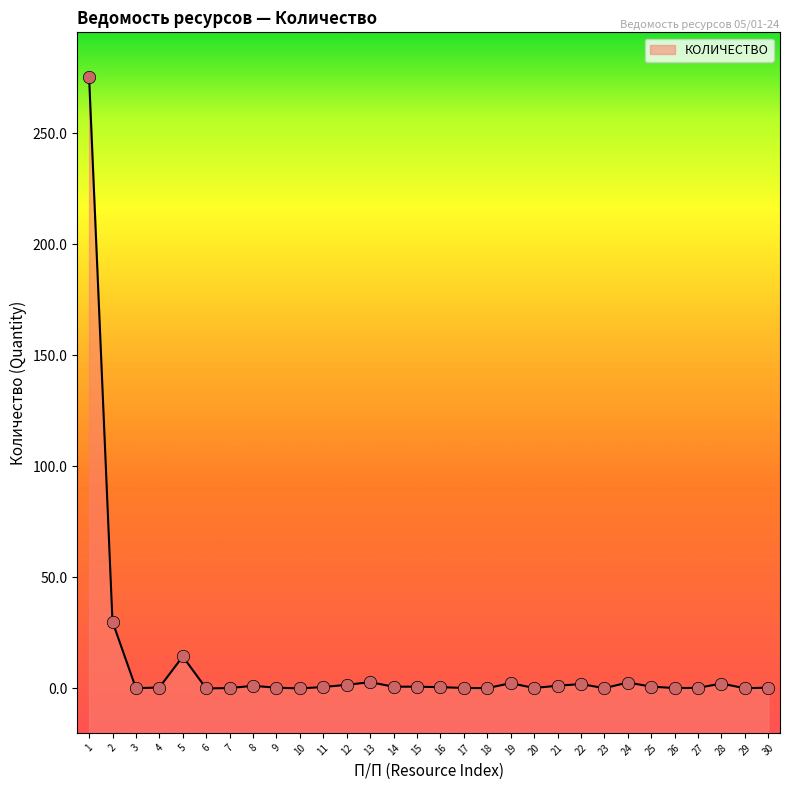

What is the change in value from 1 to 25?

-274.6